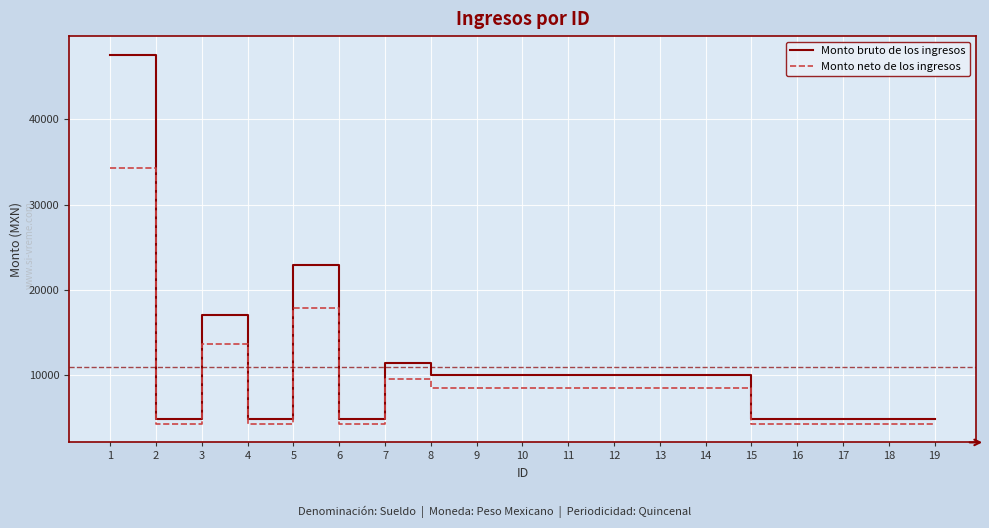

How many lines are shown in the chart?

2